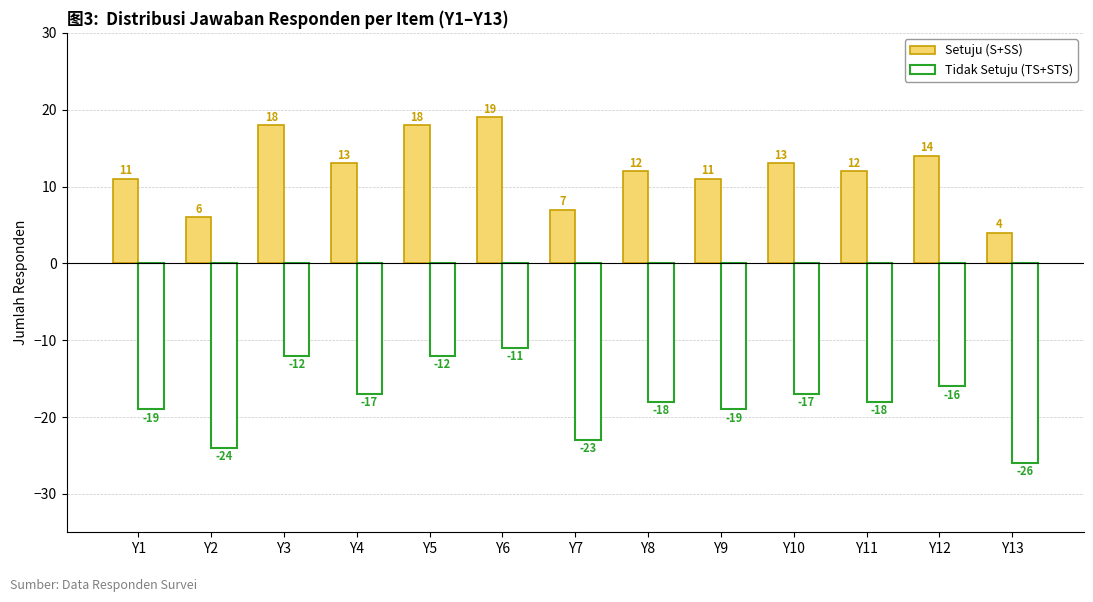

How many groups of bars are there?

13